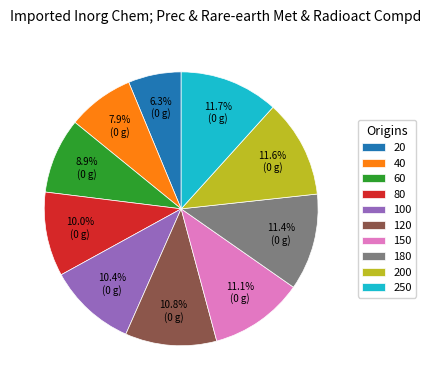

Combined, what portion of the pie is 100 and 40?

18.3%